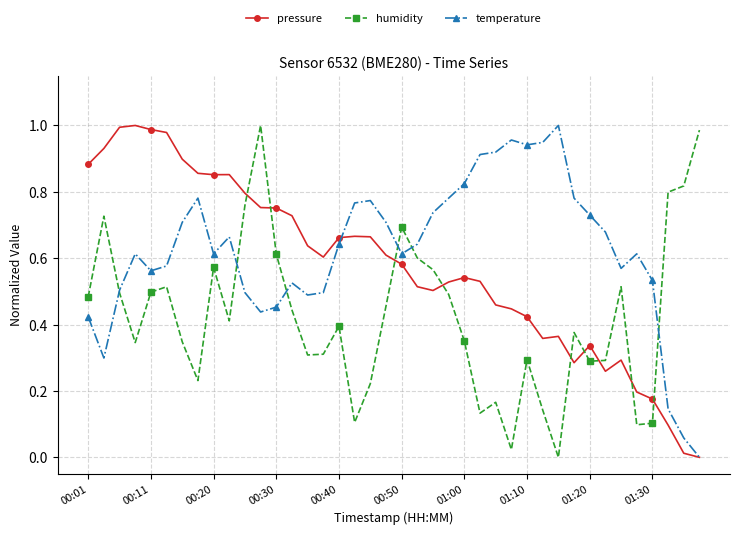

True or false: humidity has more than 0 points higher than both neighbors.

True